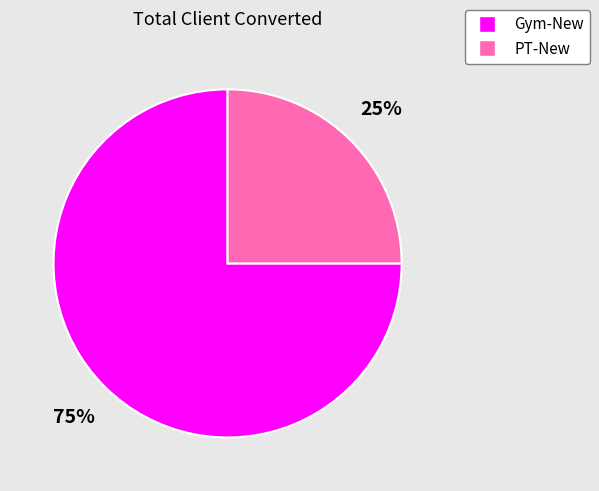

Does Gym-New represent more than half of the total?

Yes